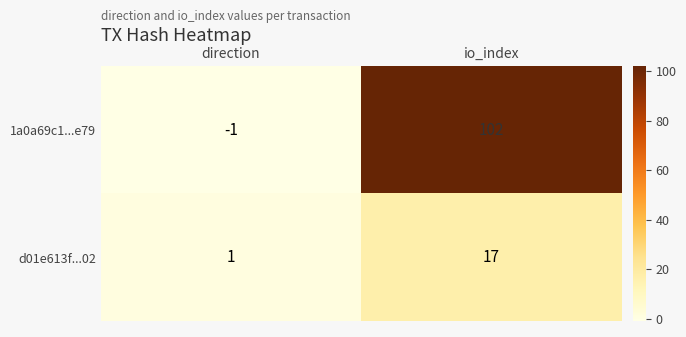

List the series in order of their peak value, highest first.

1a0a69c1...e79, d01e613f...02